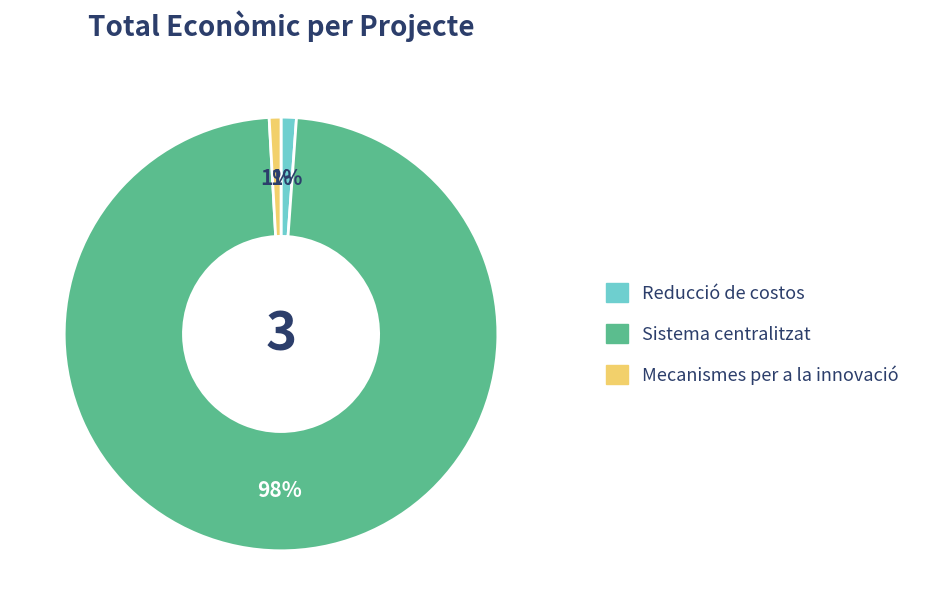

Is there a majority slice in this chart?

Yes